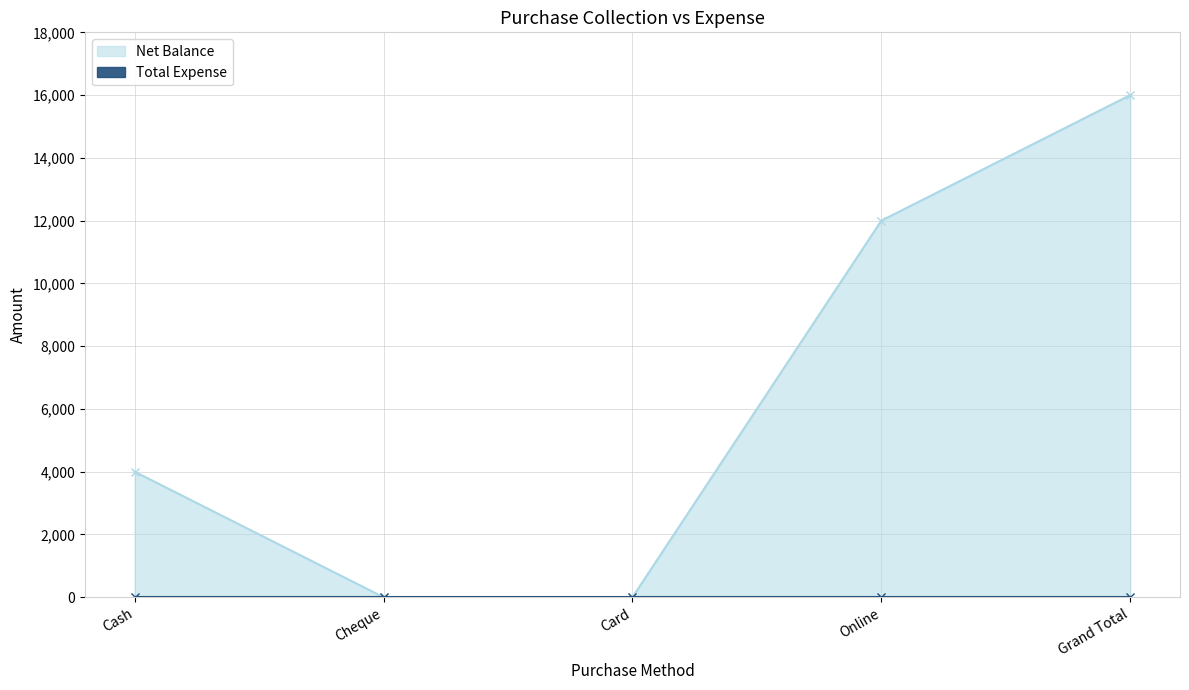

What is the change in value from Cheque to Grand Total?

+16000